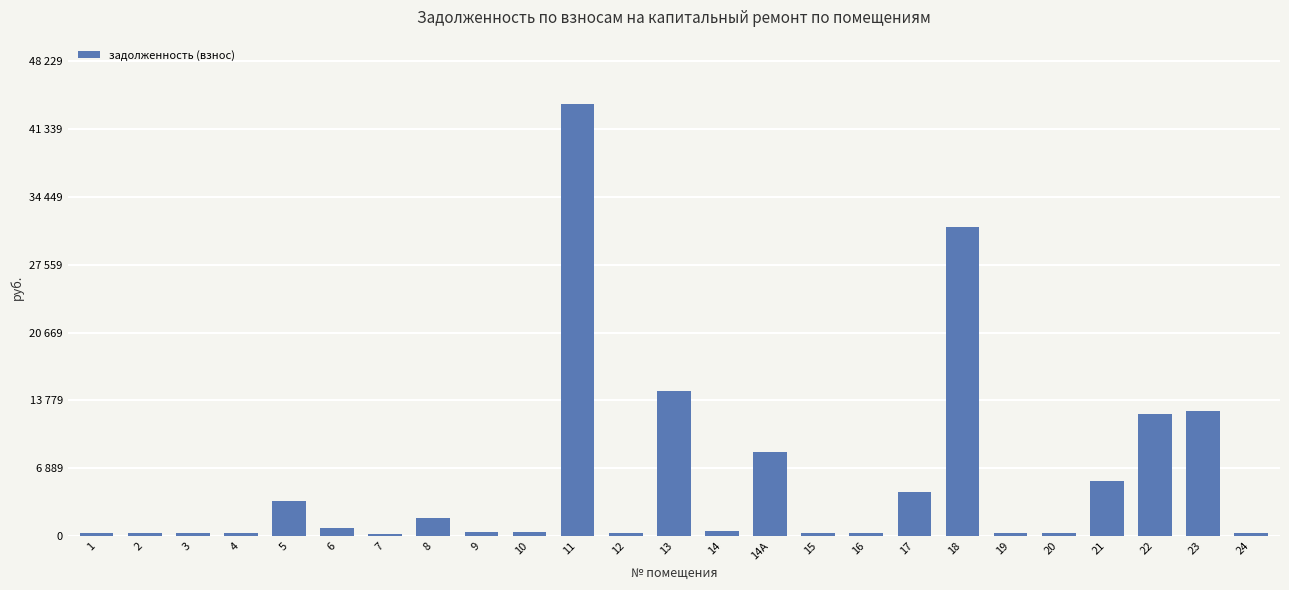

Are the bars horizontal?

No